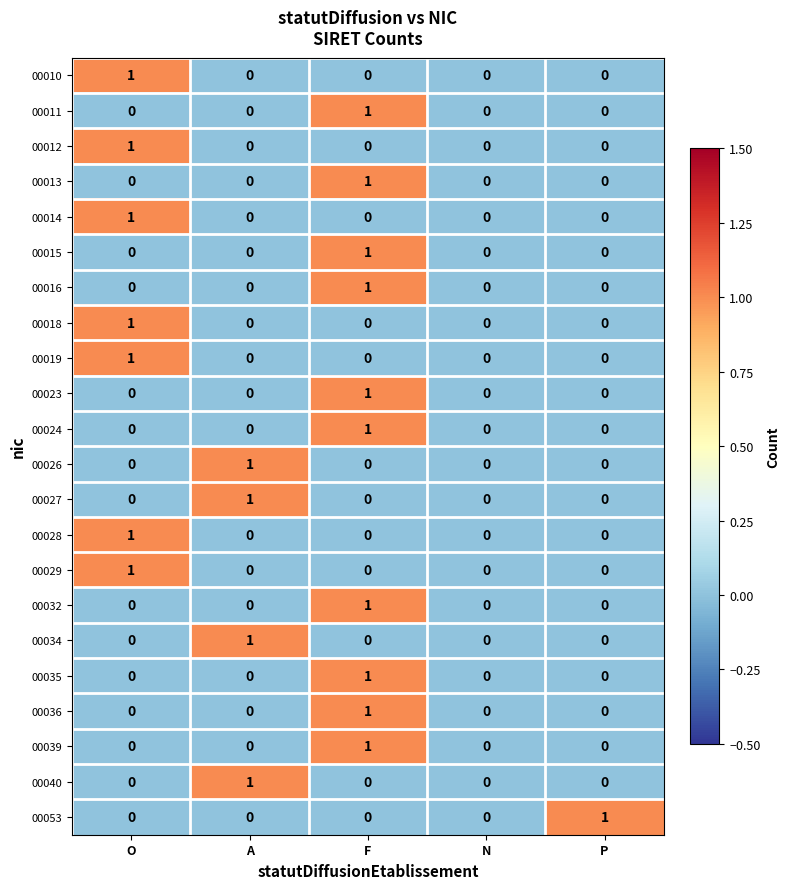

True or false: 00012 has a value of 0 at F.

True